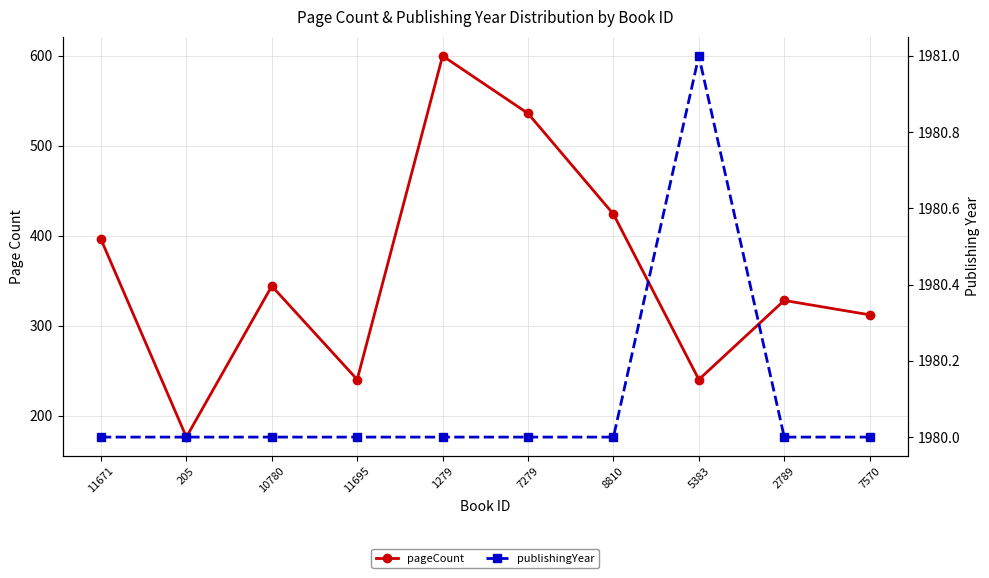

Between 10780 and 11695, which is larger?

10780